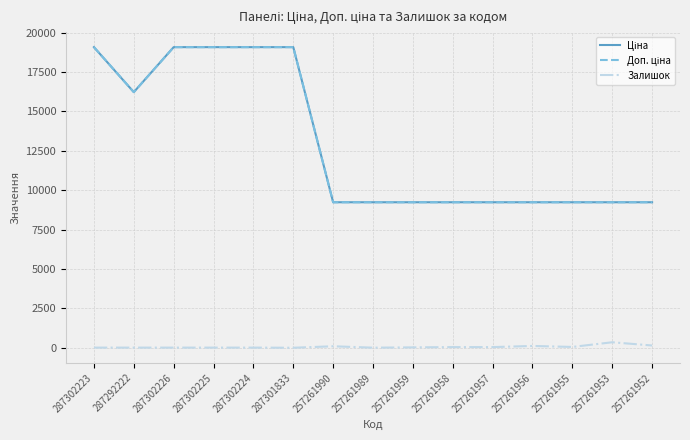

Which series has the largest range (max minus min)?

Ціна